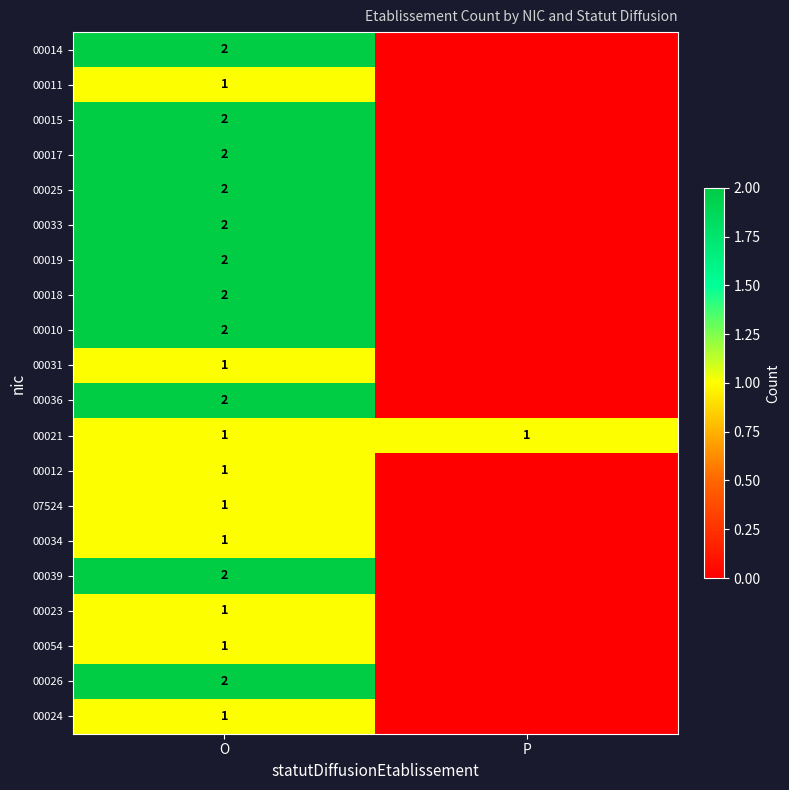

How many data points does each series have?

2